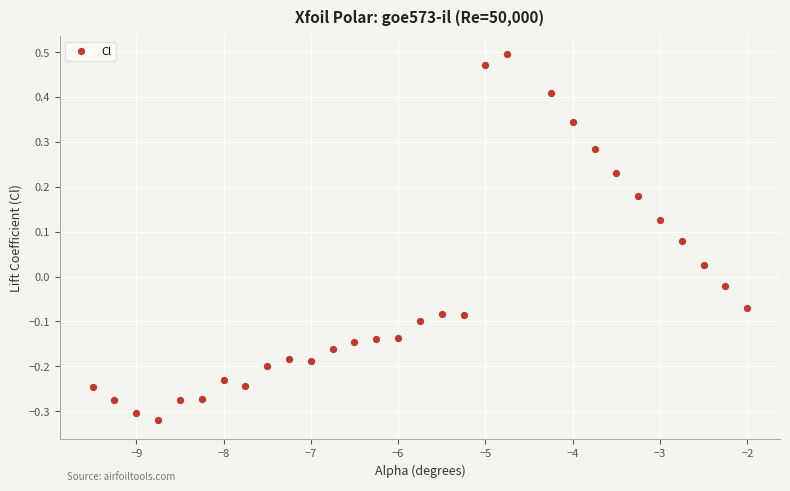

What is the range of X values (max minus min)?

7.5